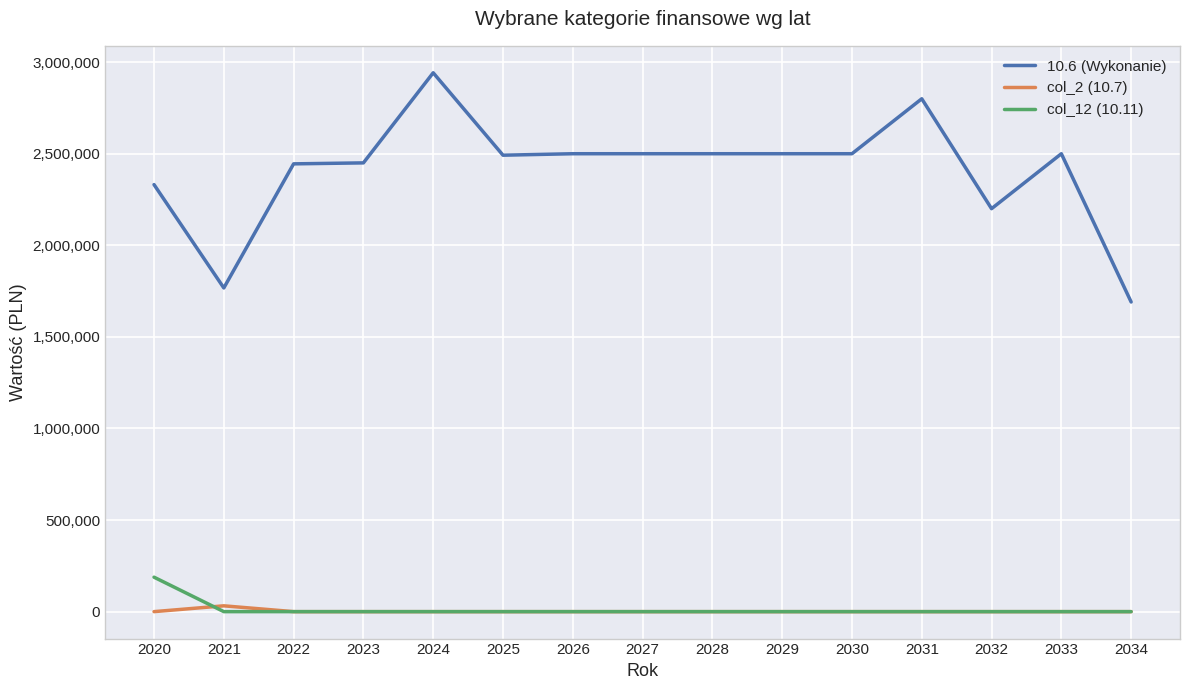

What is the total value across all series at 2024?

2941930.9